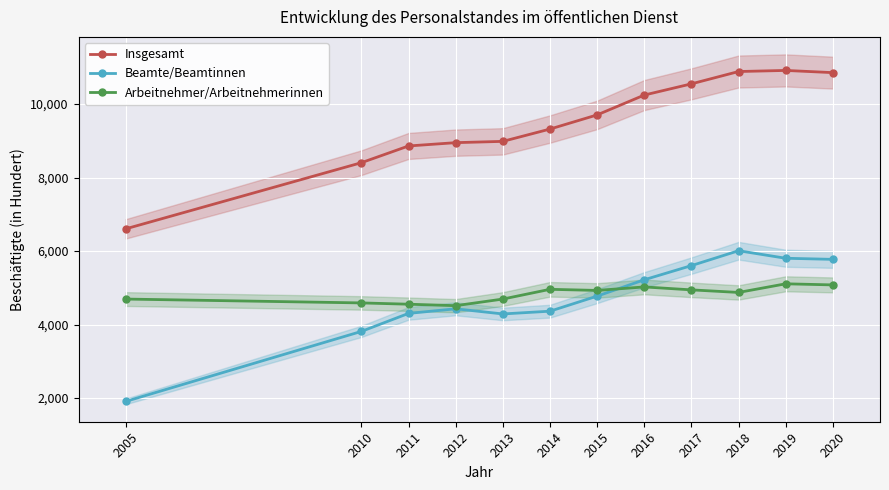

List the series in order of their peak value, lowest first.

Arbeitnehmer/Arbeitnehmerinnen, Beamte/Beamtinnen, Insgesamt